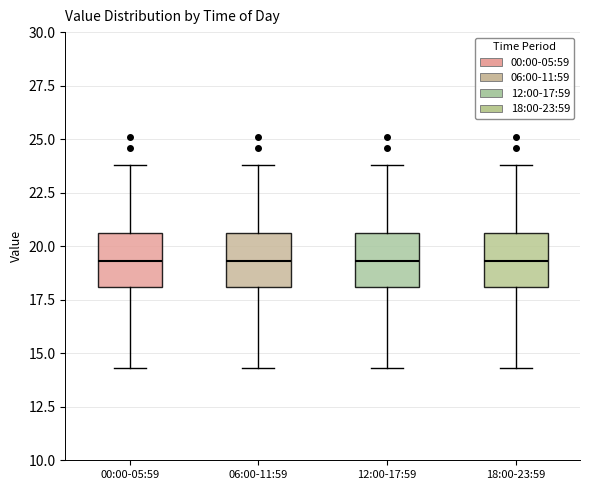

Where is the upper edge of the box for 00:00-05:59 on the y-axis? The values are not printed on the chart, so give them approximately, as read against the axis.

20.5